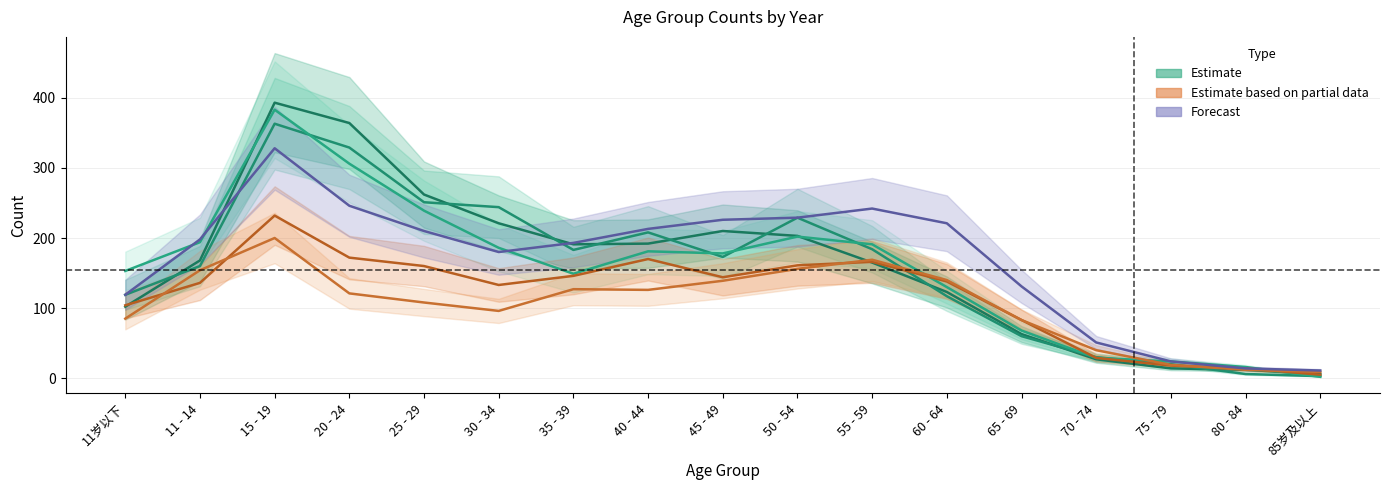

At which label does 2015 first exceed 178?

11 - 14